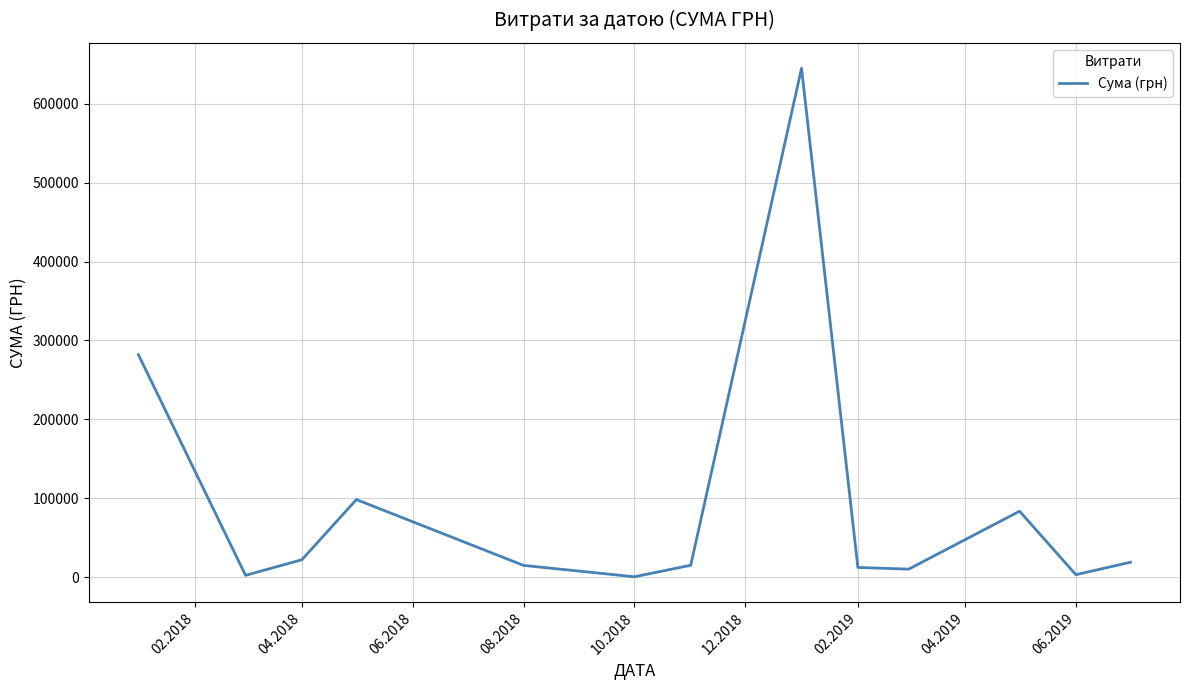

What is the maximum value shown in the chart?

645005.1